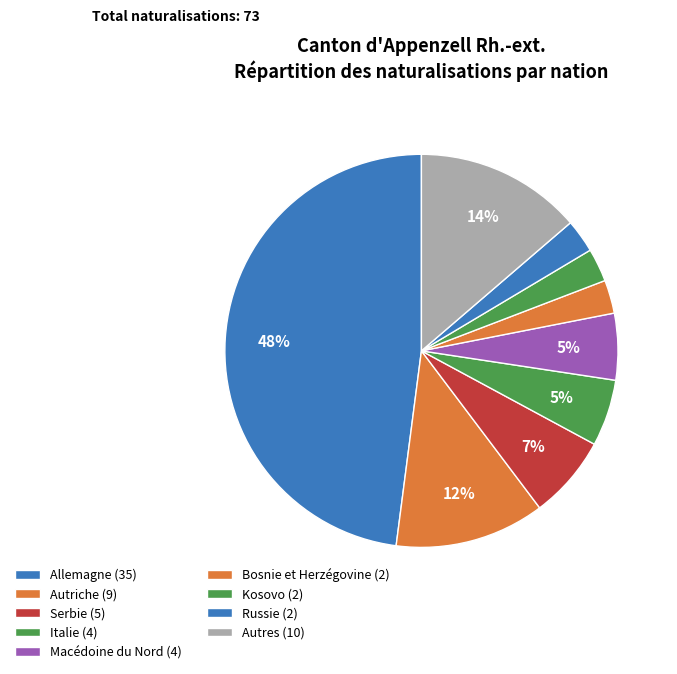

Is there any slice that represents more than half of the pie?

No